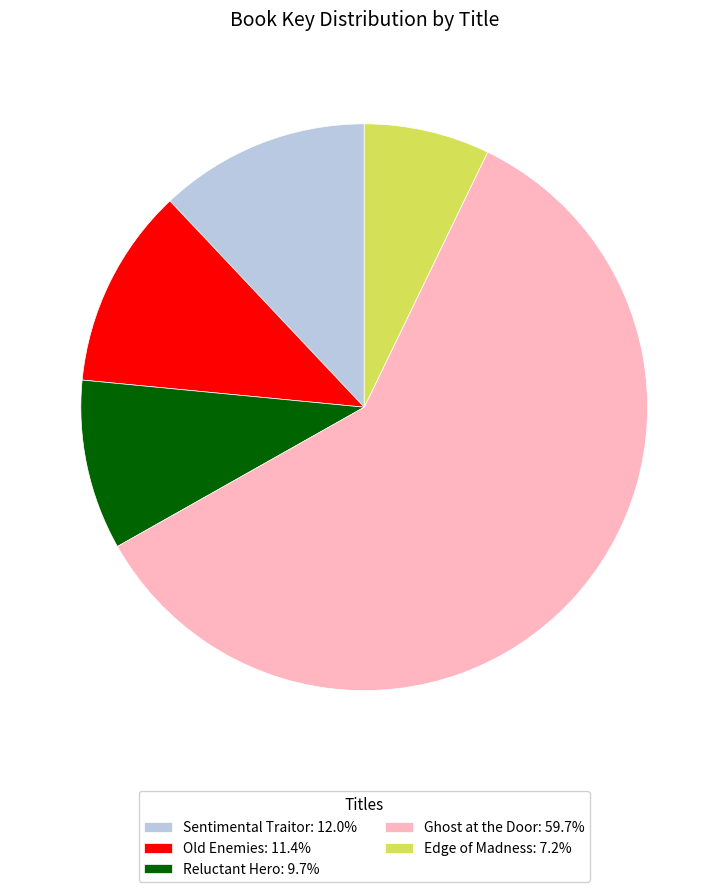

Does any single category account for the majority?

Yes